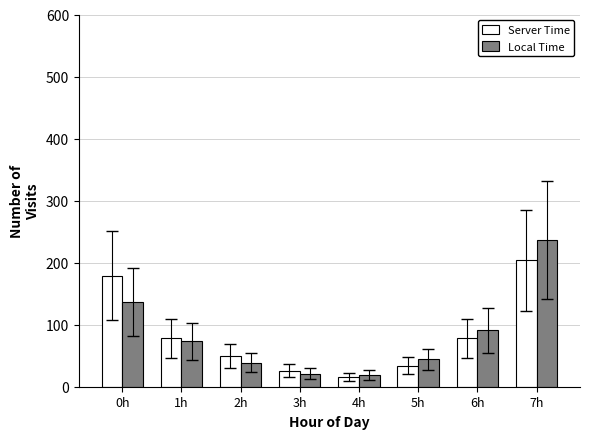

At which label is Local Time closest to 128?

0h